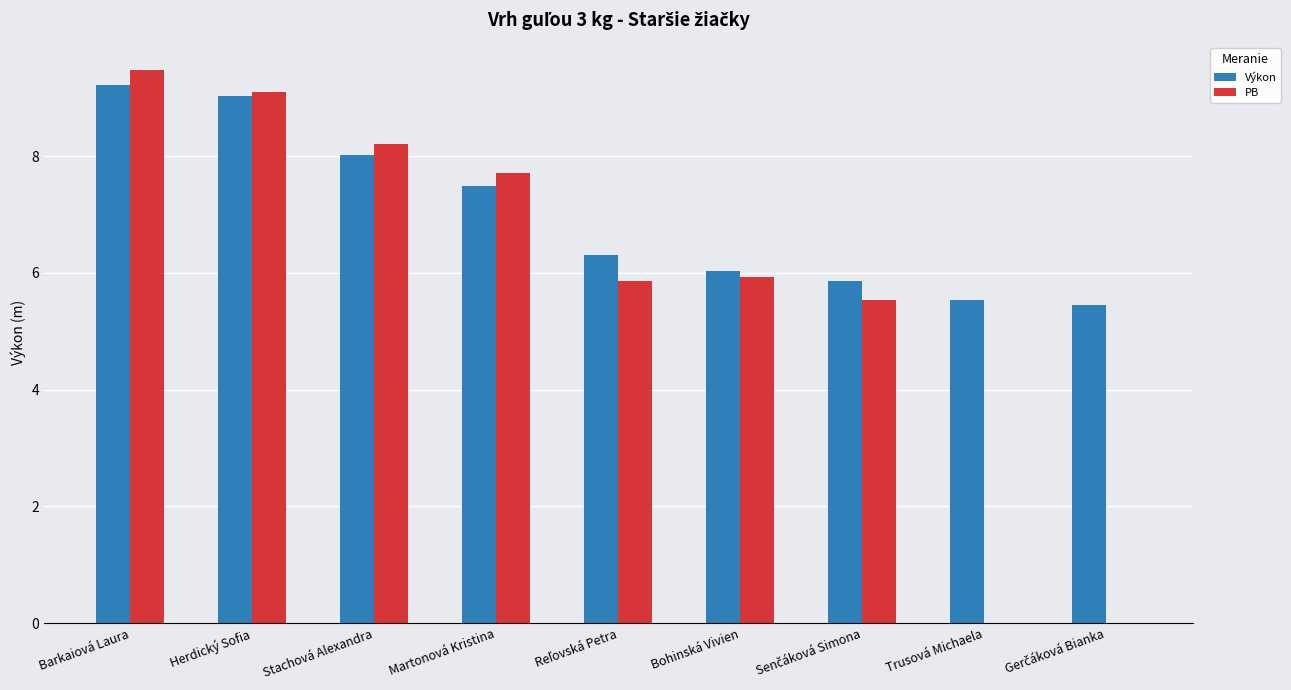

How many groups of bars are there?

9